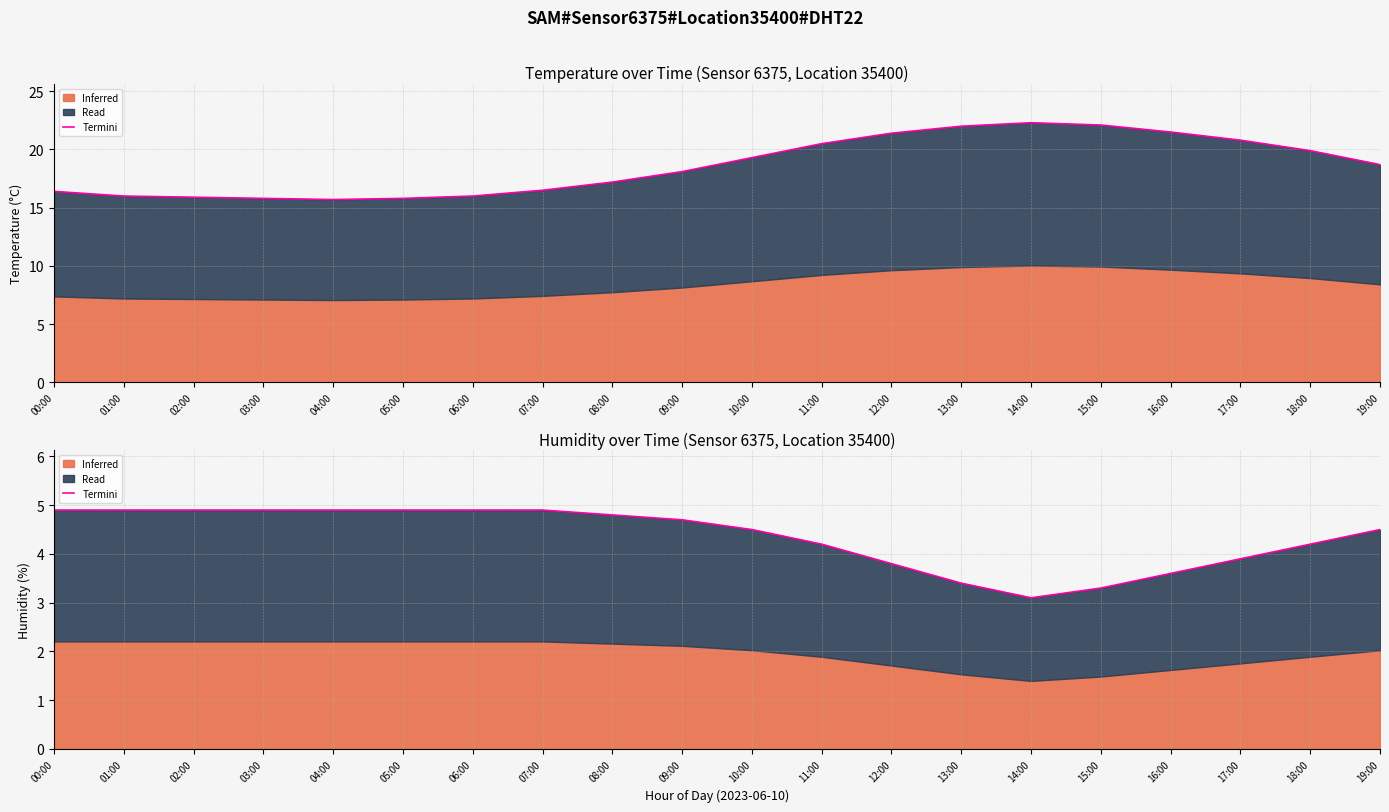

Rank the categories by value from lowest to highest.

14:00, 15:00, 13:00, 16:00, 12:00, 17:00, 11:00, 18:00, 10:00, 19:00, 09:00, 08:00, 00:00, 01:00, 02:00, 03:00, 04:00, 05:00, 06:00, 07:00